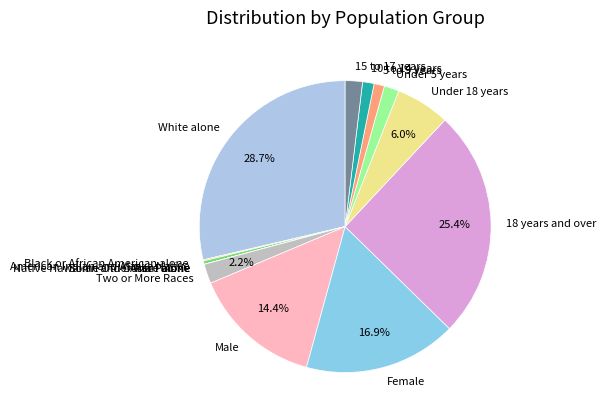

Approximately how many times larger is the value at Under 18 years compared to American Indian and Alaska Native?

15.7